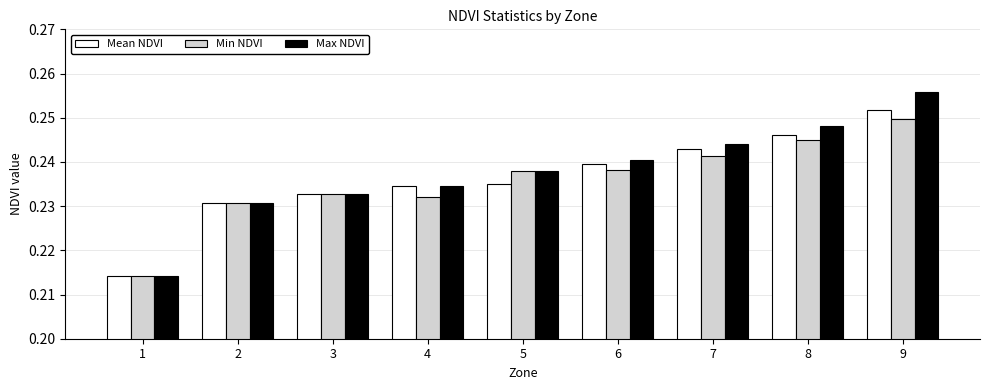

Count the Min NDVI values in the range 0 to 1.

9